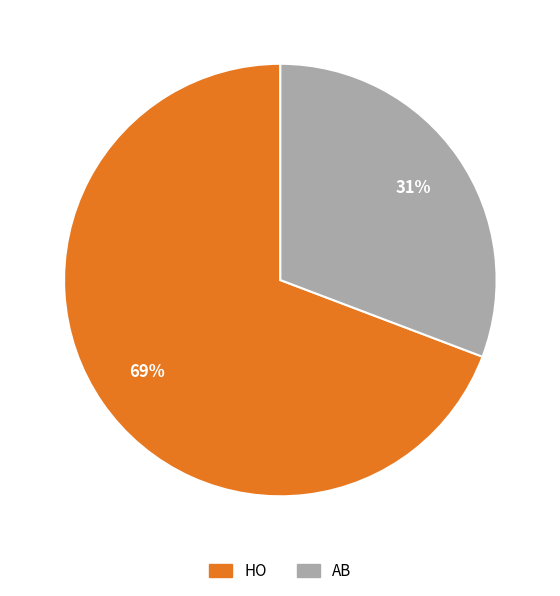

Which slice is the smallest?

AB